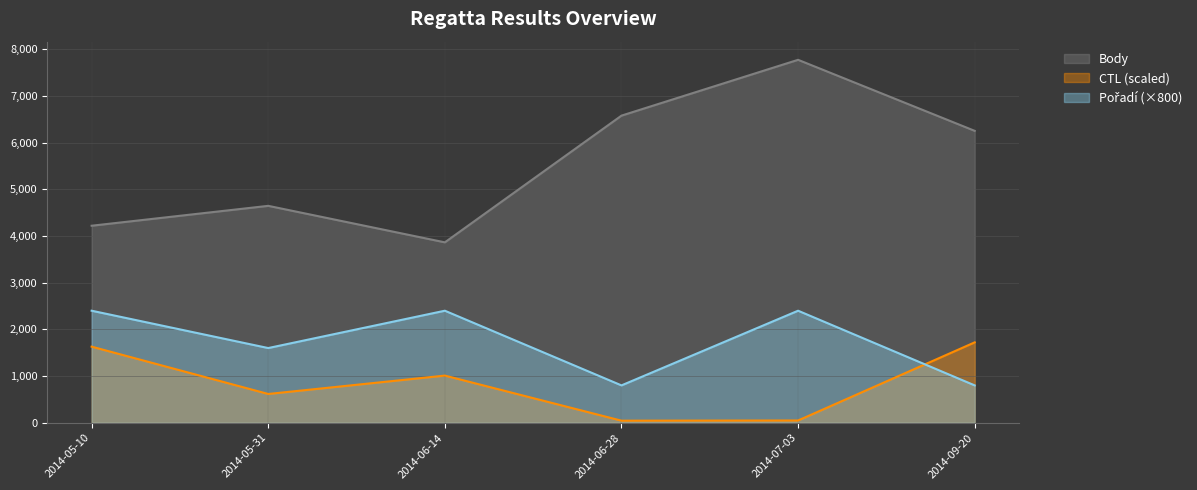

Reading left to right, list all the values displayed in this chart.

Body: 4221	4647	3865	6580	7776	6254
CTL: 1630	616	1010	44	48	1722
Pořadí: 2400	1600	2400	800	2400	800